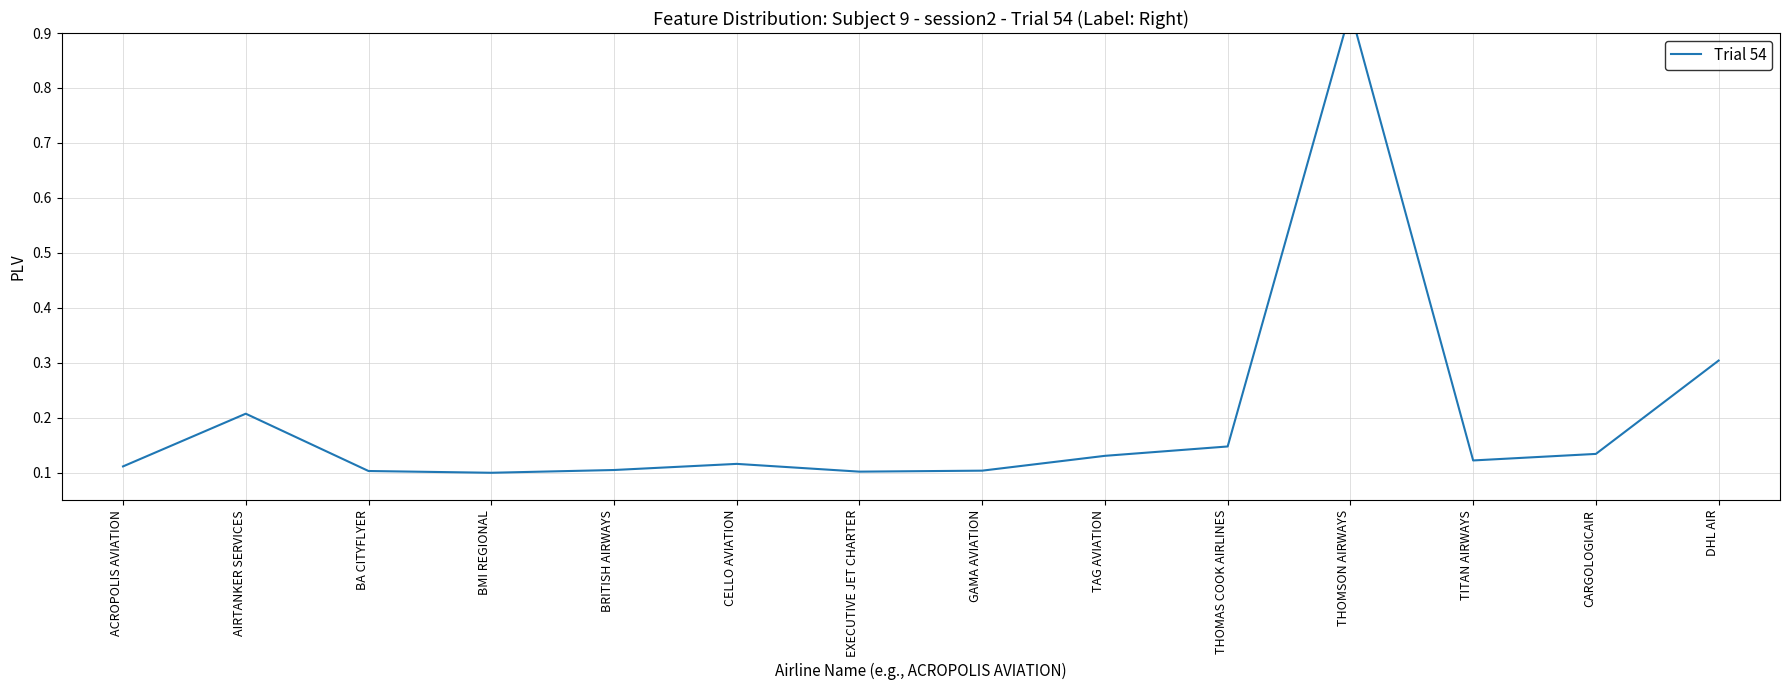

The chart shows a value of 0.2 at TITAN AIRWAYS. True or false?

False